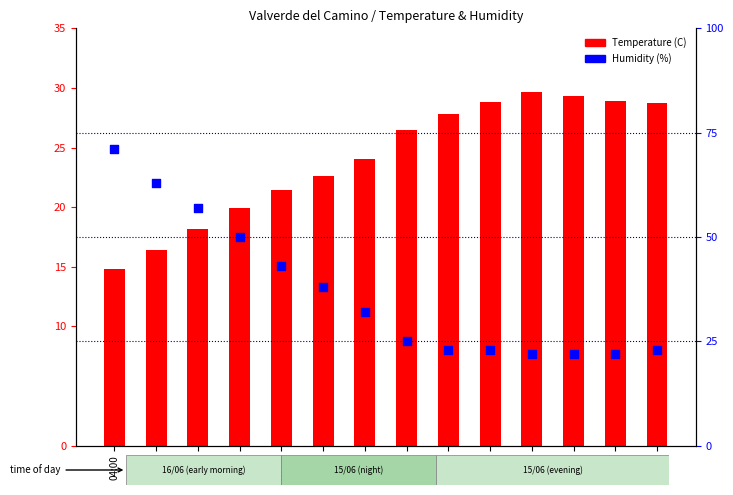

Which series contains the highest Y value?

Humidity (%)